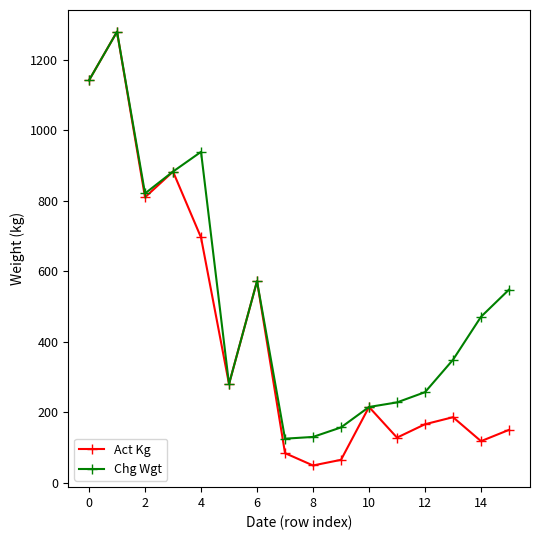

Rank the series by their average value, from lowest to highest.

Act Kg, Chg Wgt